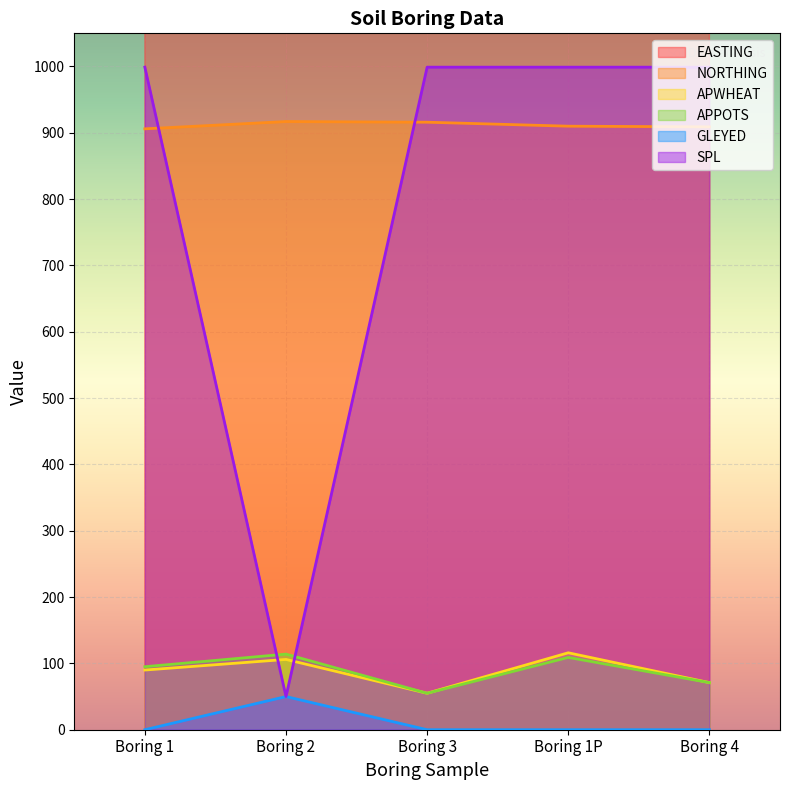

What is the difference between the maximum and minimum values in the APWHEAT series?

61